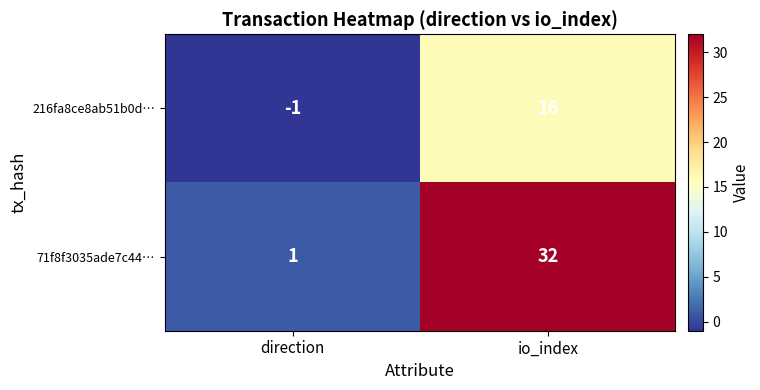

Reading right to left, list all the values displayed in this chart.

216fa8ce8ab51b0d…: 16	-1
71f8f3035ade7c44…: 32	1